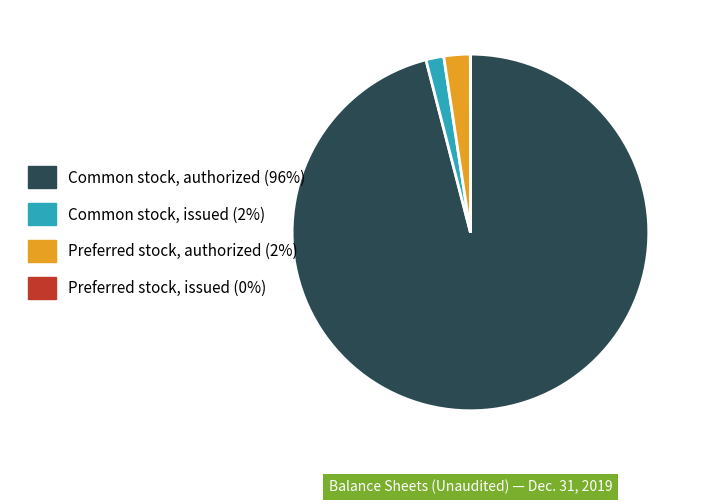

Which category has the smallest portion of the pie?

Preferred stock, issued